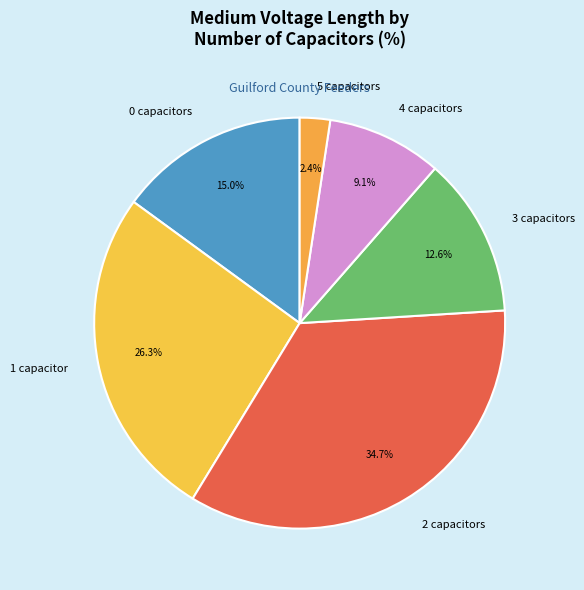

Does 1 capacitor represent more than half of the total?

No